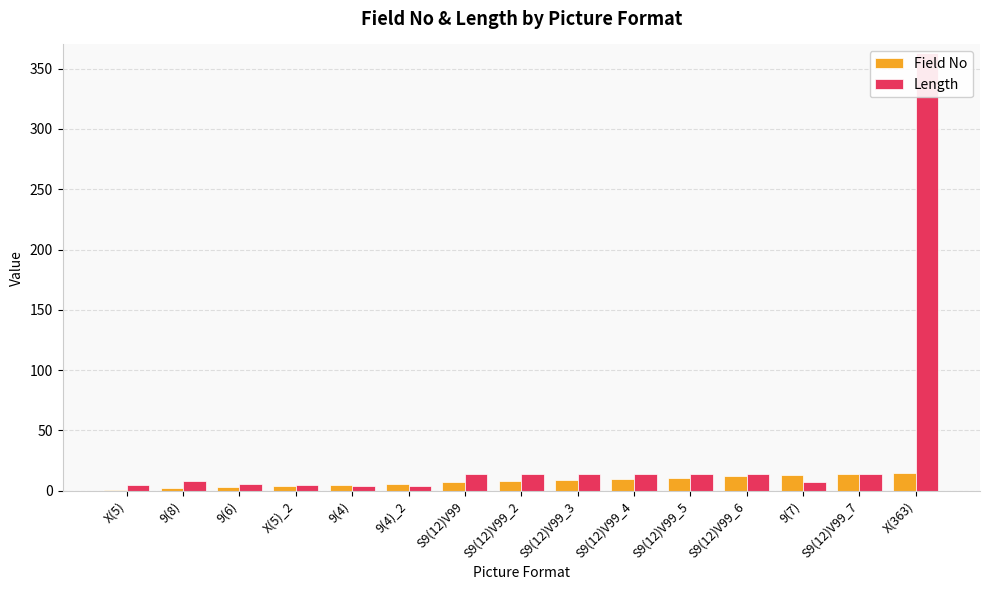

Does the chart contain any negative values?

No